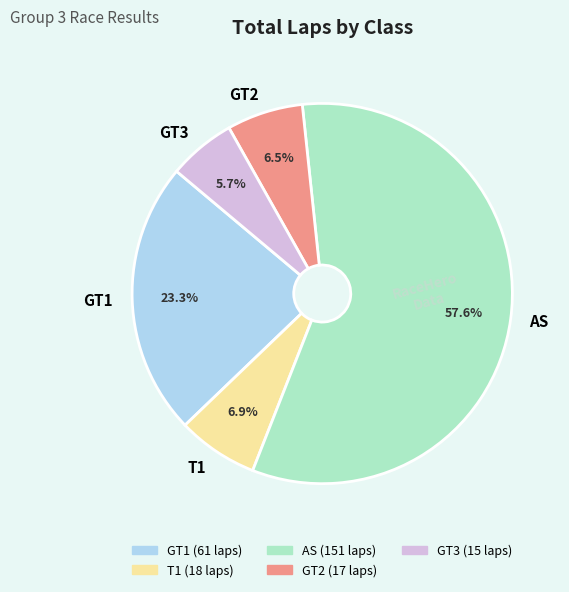

Which slice is the smallest?

GT3